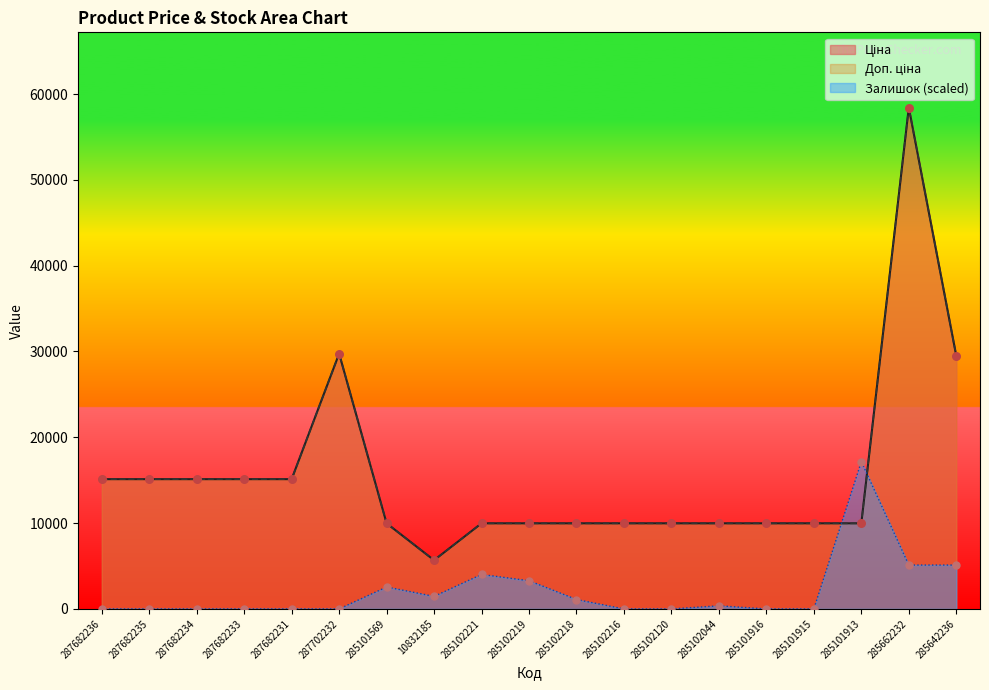

Is the value of Доп. ціна at 285102221 greater than the value of Ціна at 285101916?

No